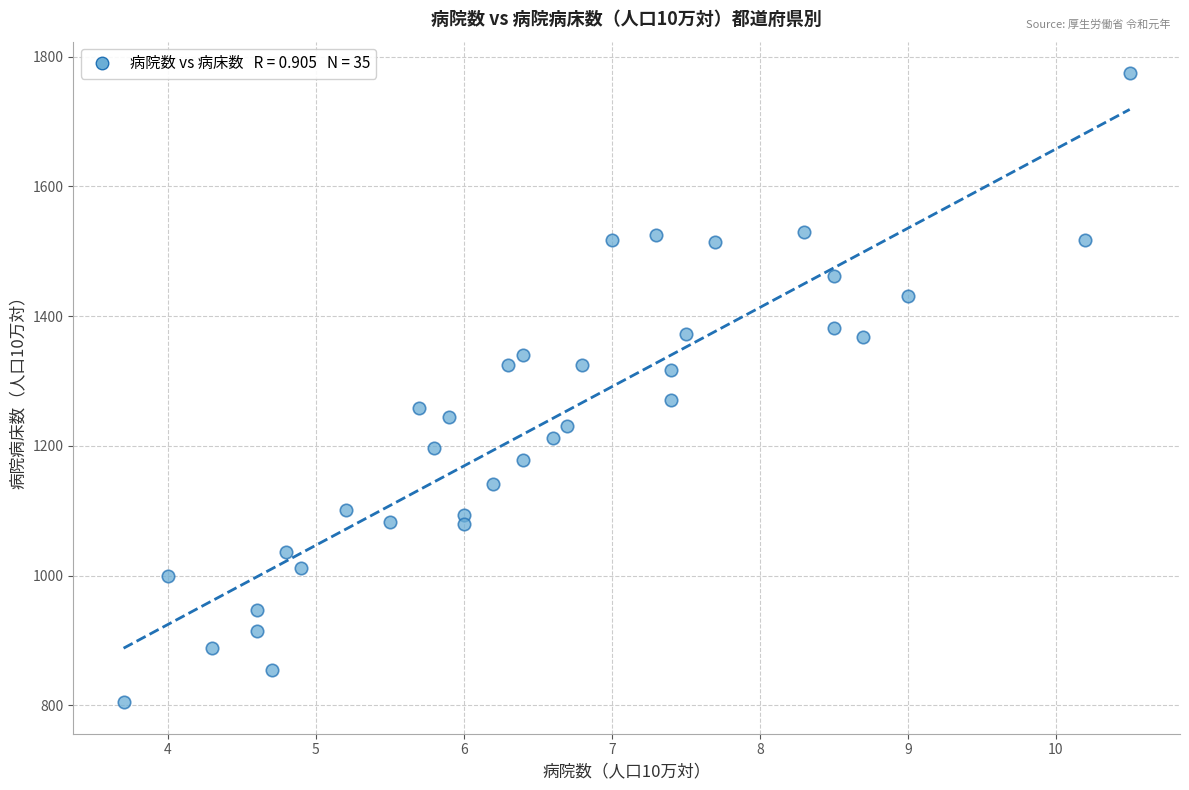

What is the range of X values (max minus min)?

6.8